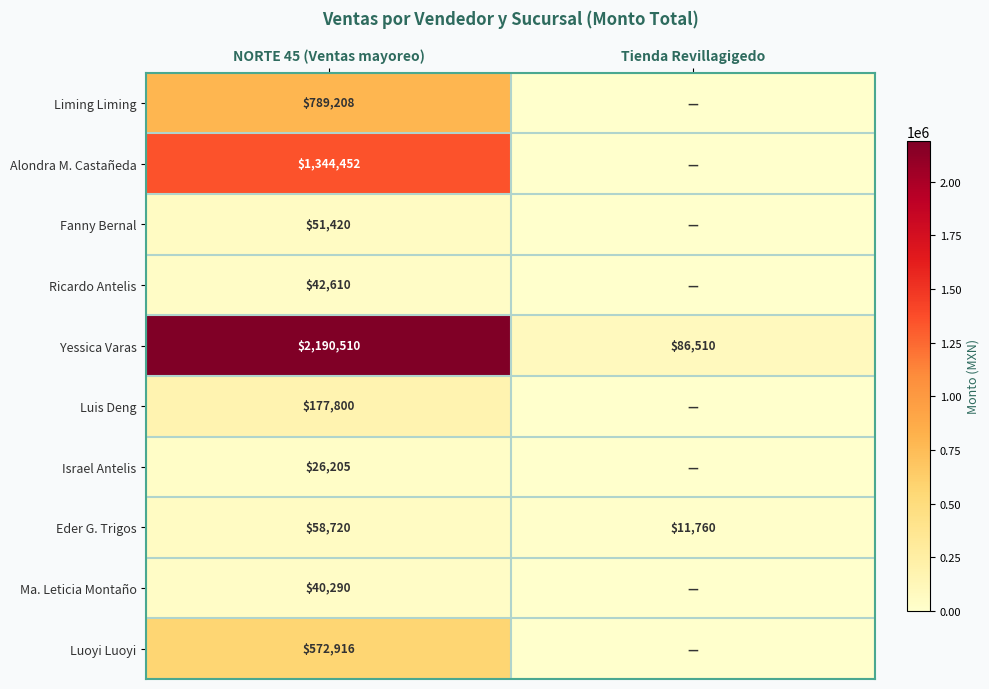

What is the difference between the Yessica Varas values at Tienda Revillagigedo and NORTE 45 (Ventas mayoreo)?

2104000